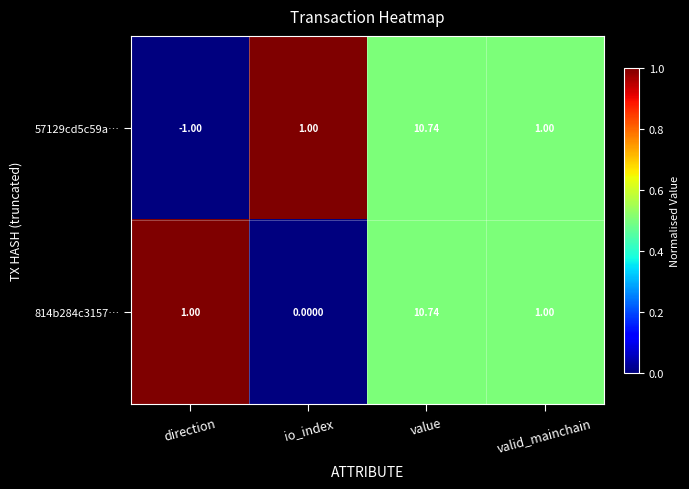

At which label does 57129cd5c59a… reach its peak?

value